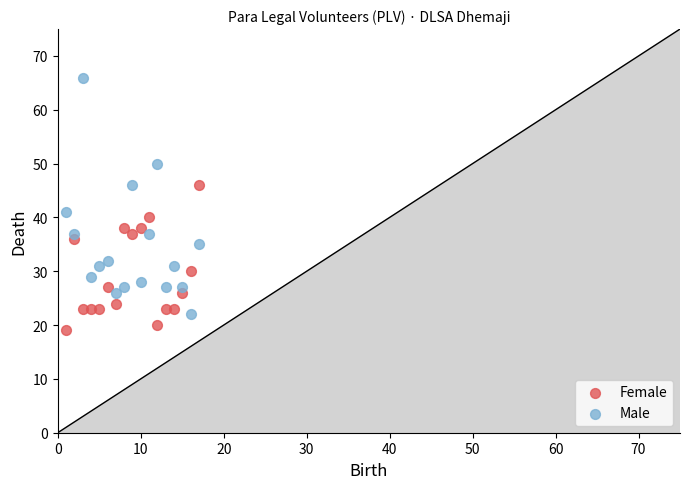

Which series has the largest Y range (max minus min)?

Male